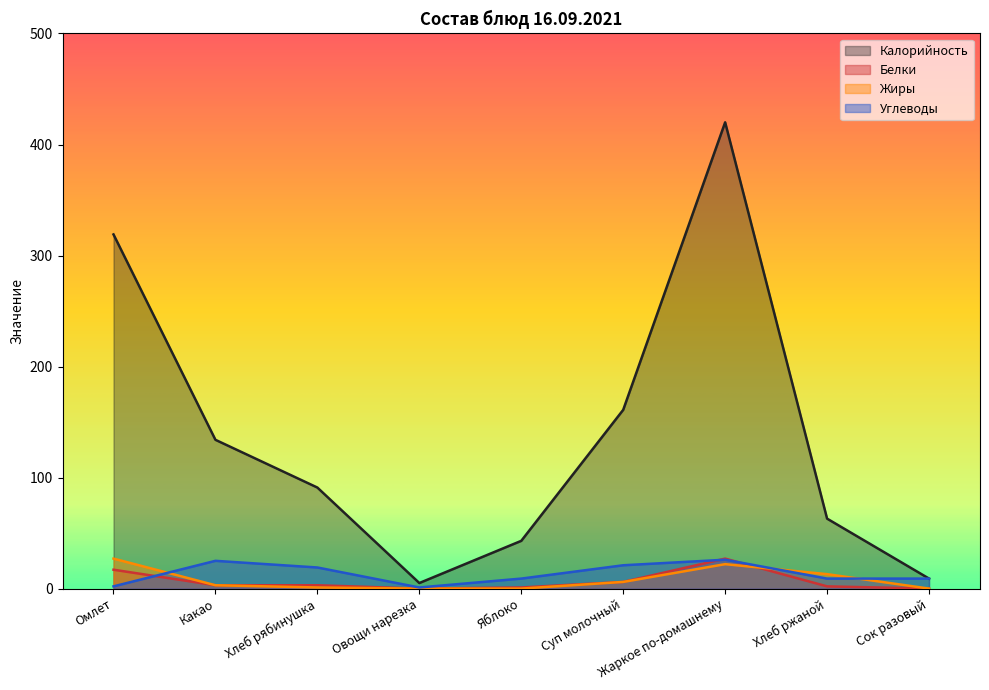

True or false: Углеводы and Калорийность intersect in this chart.

False